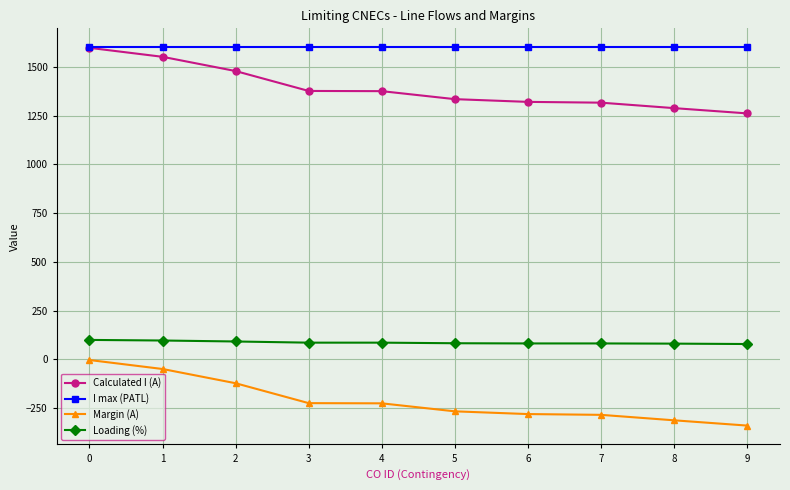

True or false: I max (PATL) has a value of 1600 at 4.

True